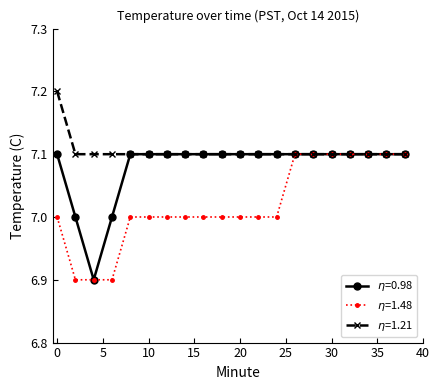

What is the minimum value shown in the chart?

6.9